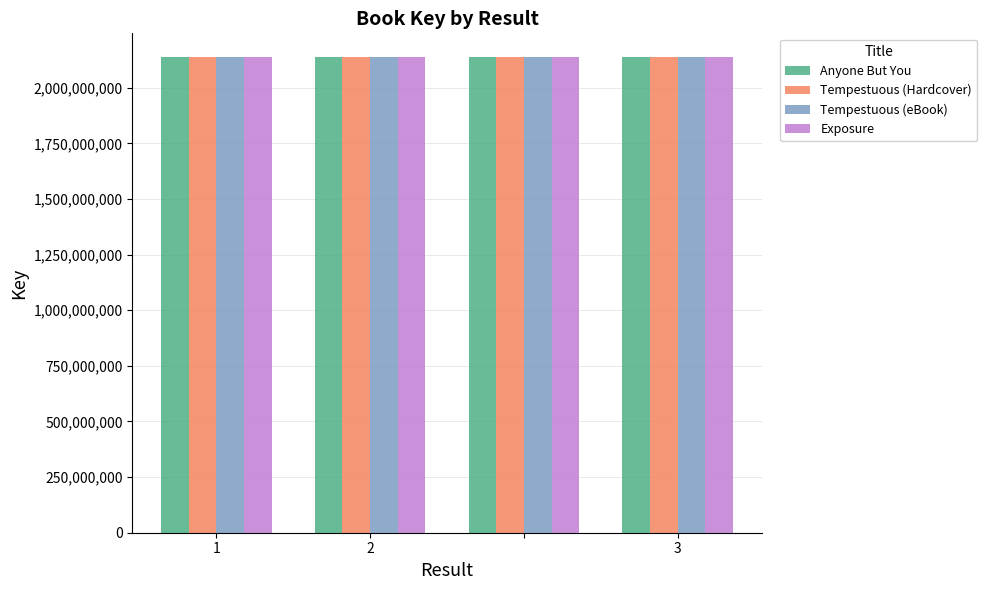

What is the highest value of the Anyone But You series?

2137719680